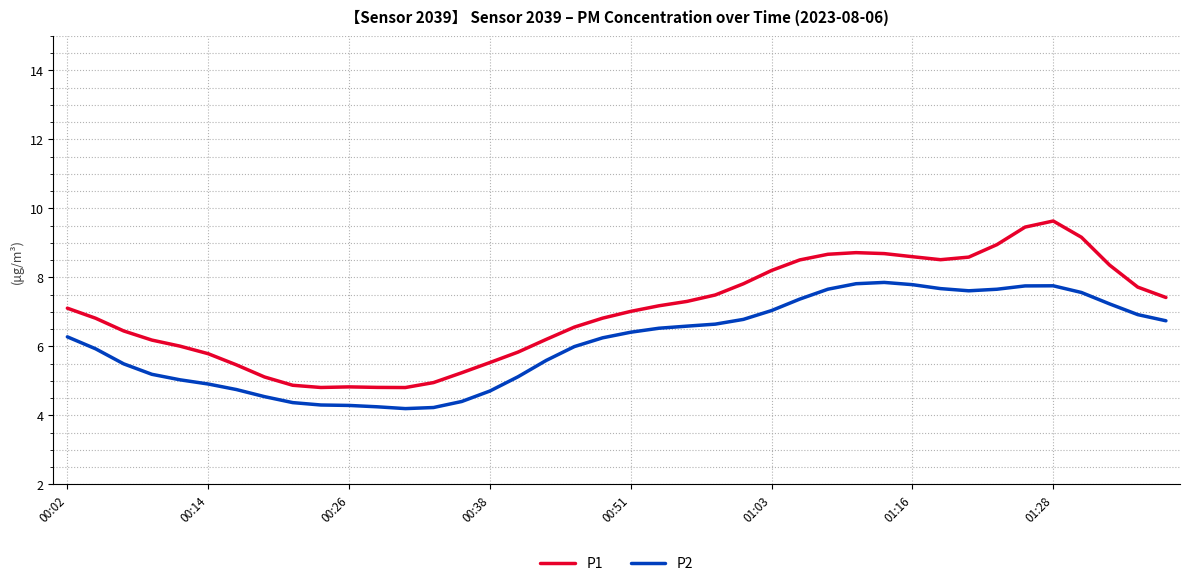

Rank the series by their maximum value, from lowest to highest.

P2, P1